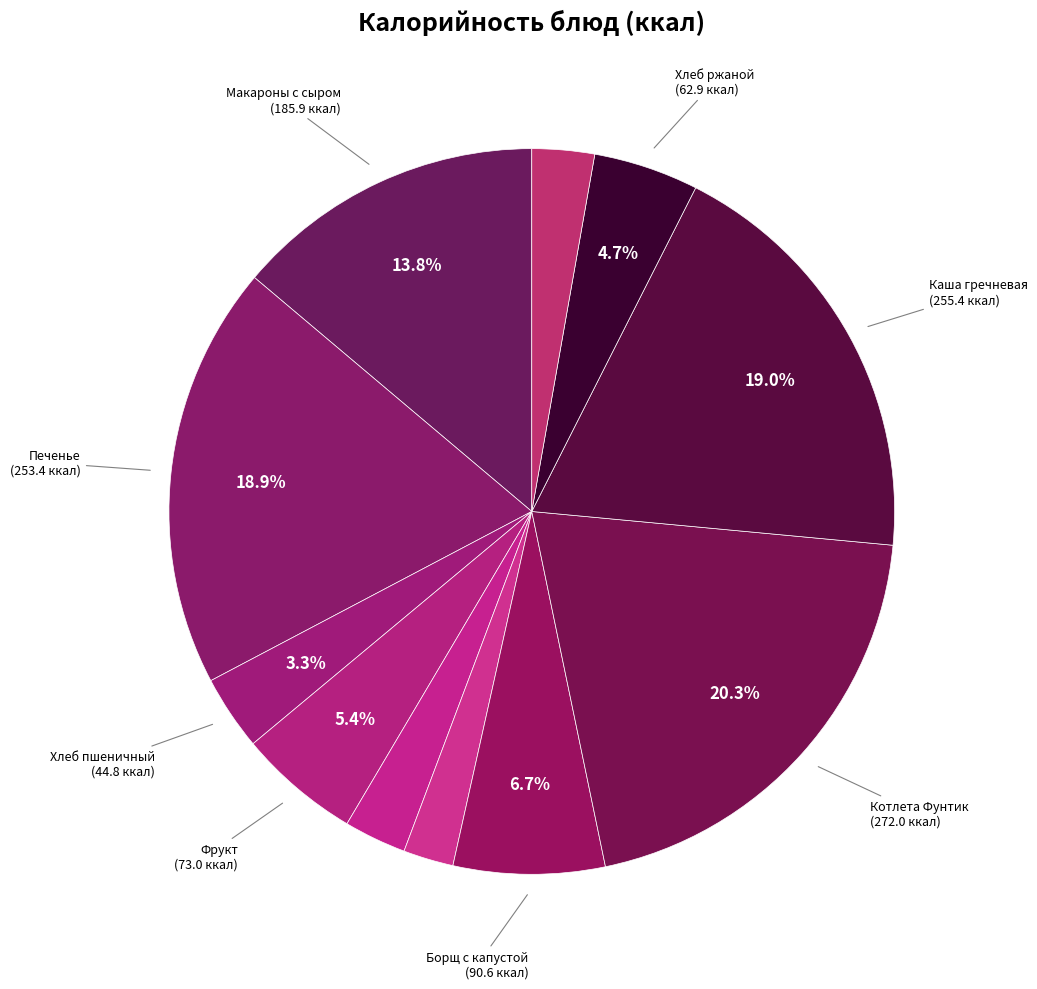

How many slices are in this pie chart?

11